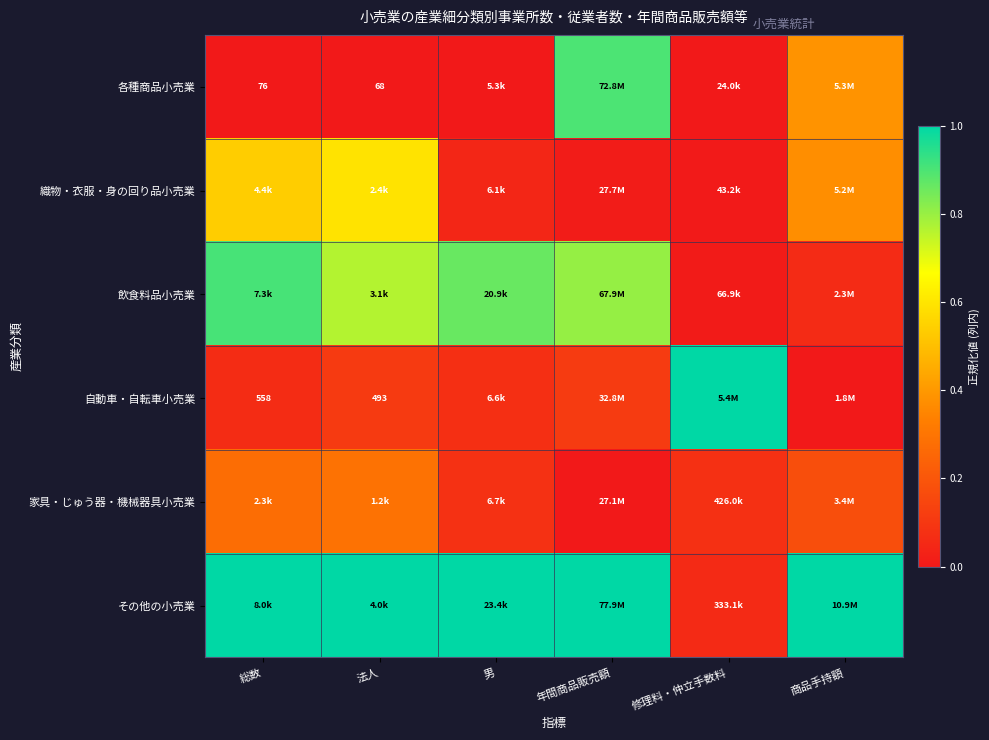

What value does the 飲食料品小売業 series have at 法人?

0.8